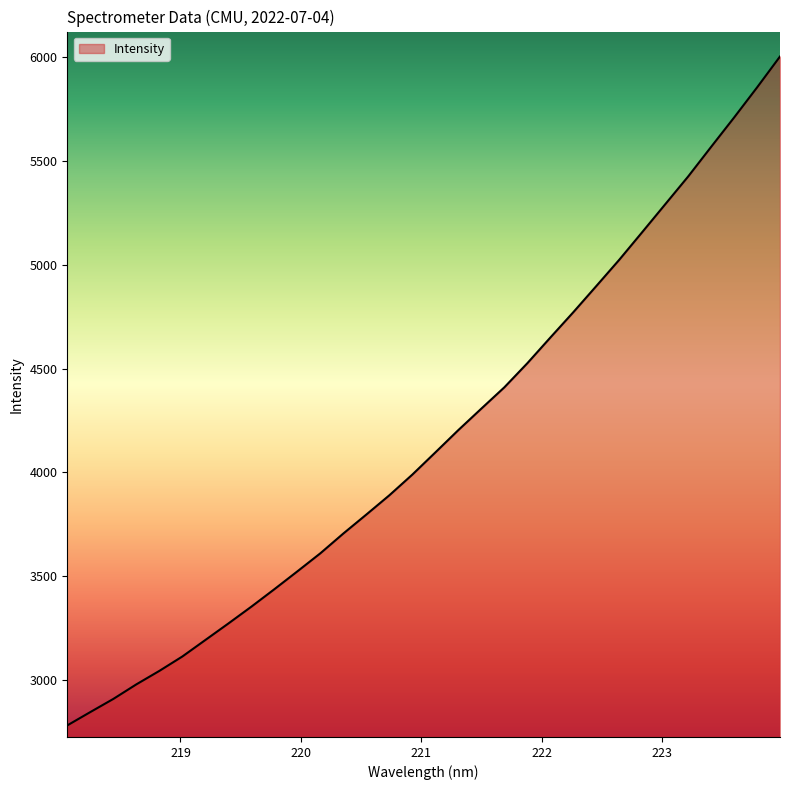

What is the sum of all values?

133336.5